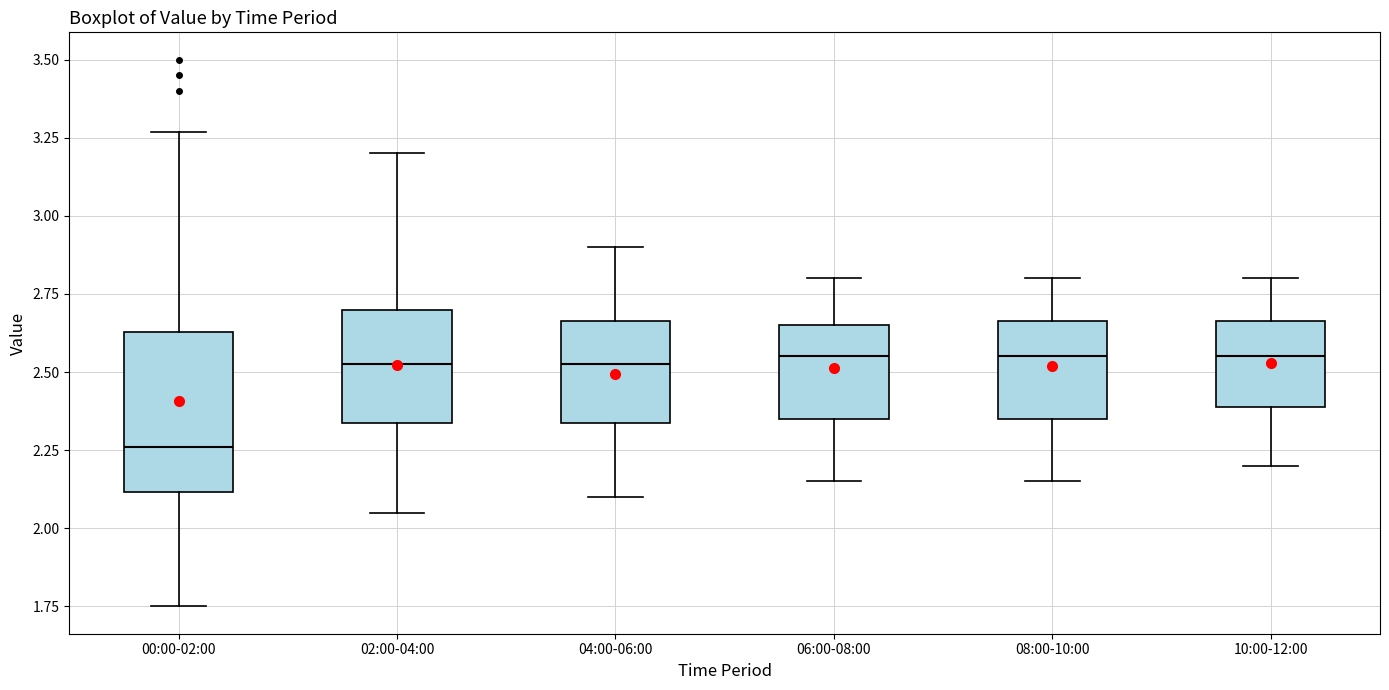

Reading left to right, read every box against the y-axis: the position of its median line, the range the box covers, and the ends of its whiskers. The values are not printed on the chart, so give them approximately, as read against the axis.

00:00-02:00: median 2.25, box 2.10 to 2.65, whiskers 1.75 to 3.25
02:00-04:00: median 2.55, box 2.35 to 2.70, whiskers 2.05 to 3.20
04:00-06:00: median 2.55, box 2.35 to 2.65, whiskers 2.10 to 2.90
06:00-08:00: median 2.55, box 2.35 to 2.65, whiskers 2.15 to 2.80
08:00-10:00: median 2.55, box 2.35 to 2.65, whiskers 2.15 to 2.80
10:00-12:00: median 2.55, box 2.40 to 2.65, whiskers 2.20 to 2.80